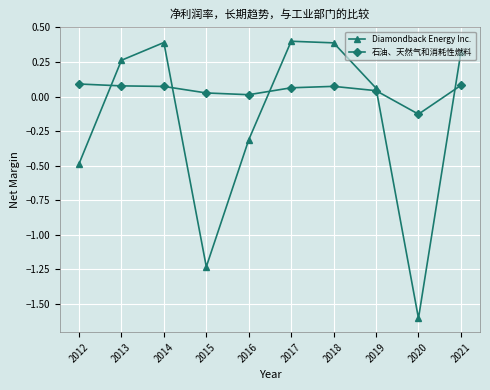

Is the value of 石油、天然气和消耗性燃料 at 2017 greater than the value of Diamondback Energy Inc. at 2015?

Yes